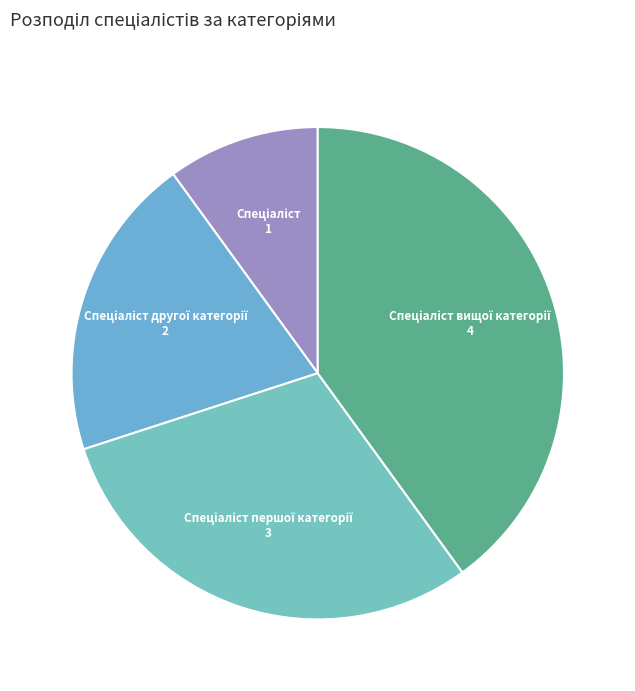

Is there a majority slice in this chart?

No